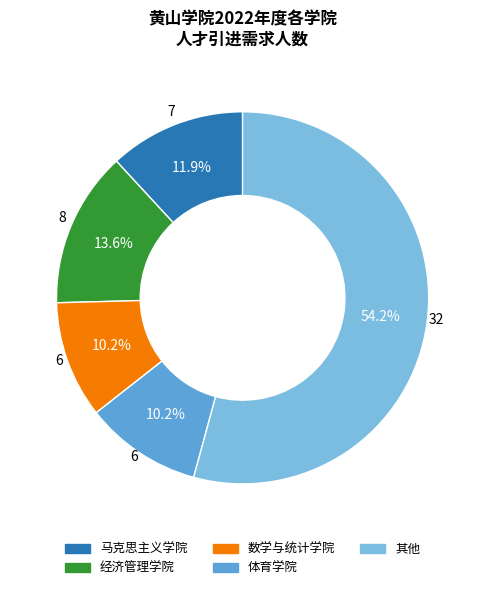

To the nearest percent, what is the average slice percentage?

20%